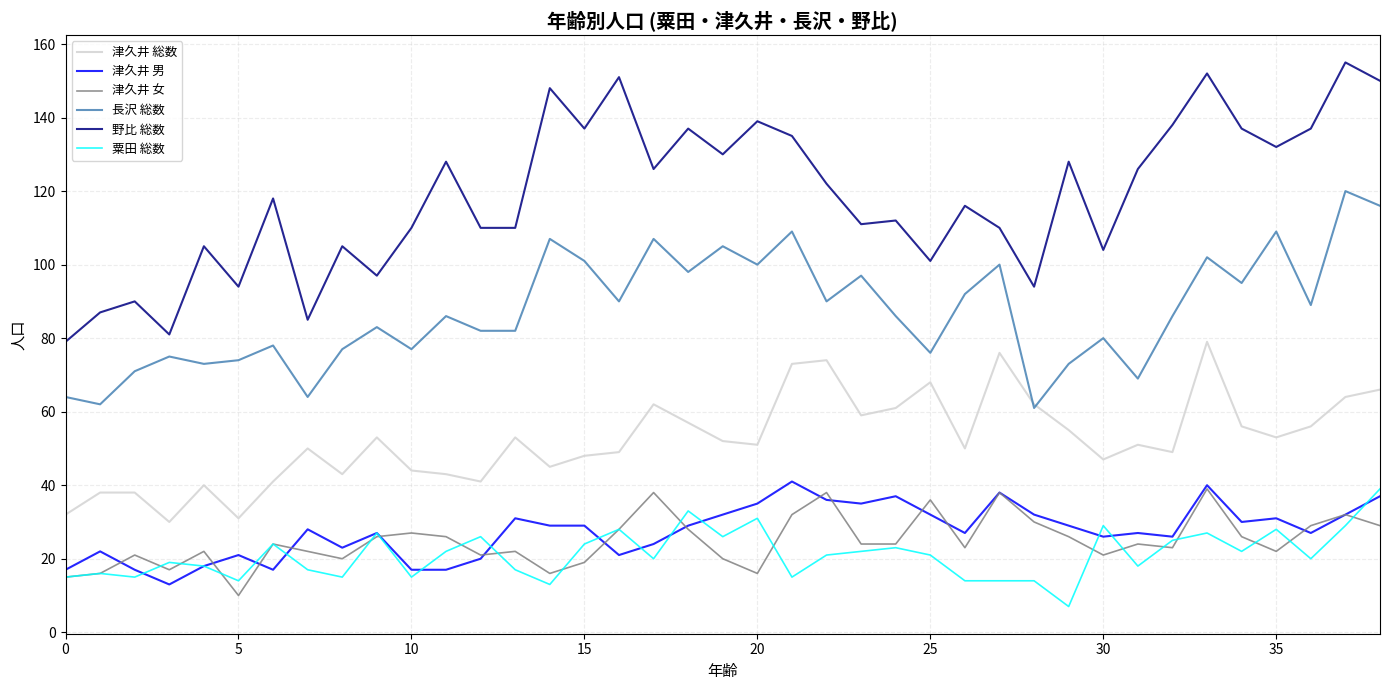

Which series has the largest total across all categories?

野比 総数